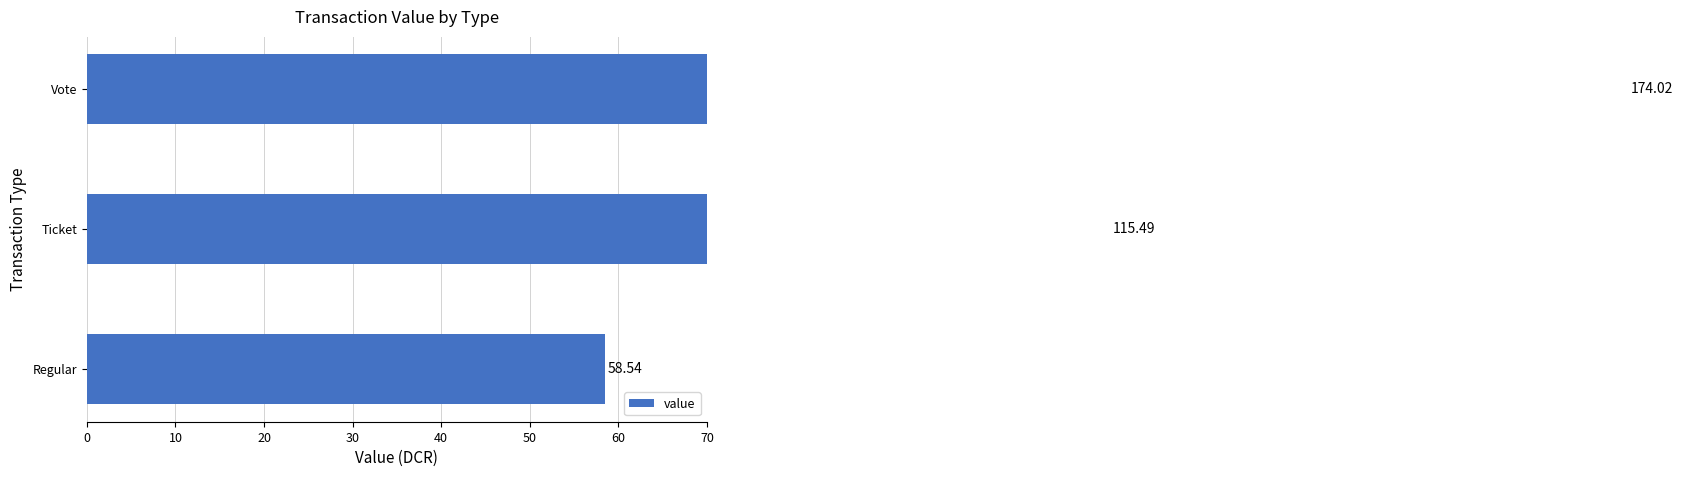

What is the smallest value displayed?

58.5